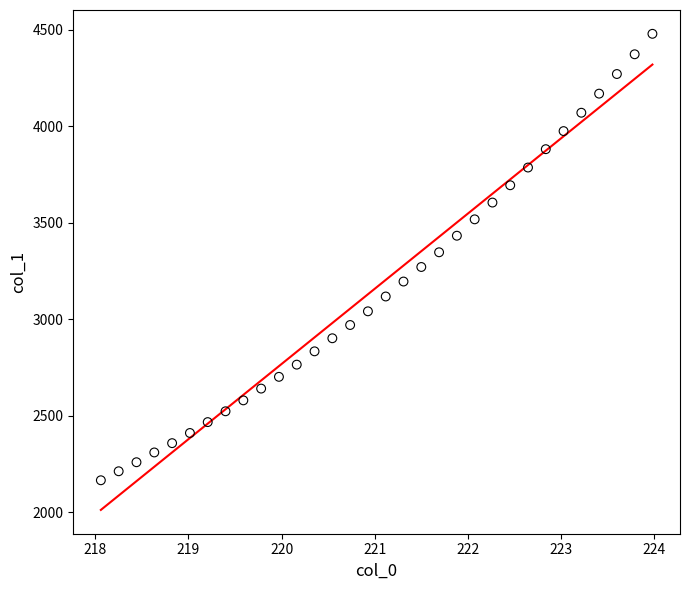

What is the range of Y values (max minus min)?

2313.7